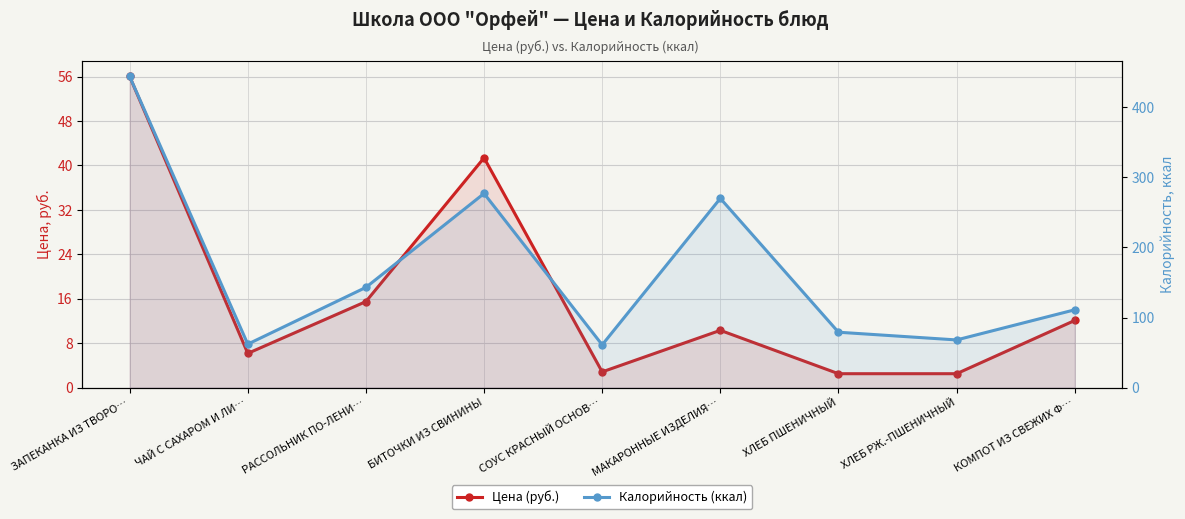

At ХЛЕБ РЖ.-ПШЕНИЧНЫЙ, list the series in order from smallest to largest.

Цена (руб.), Калорийность (ккал)